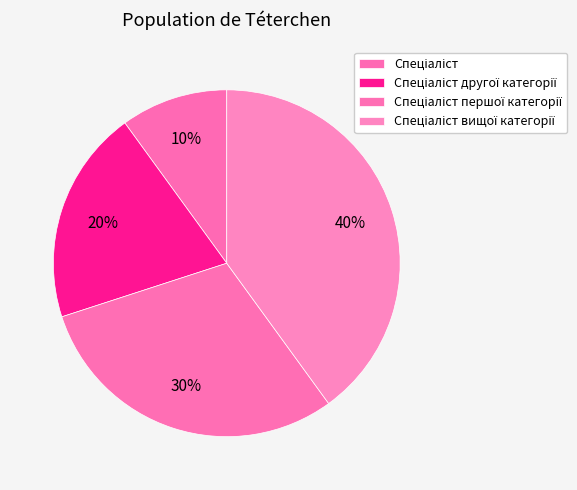

To the nearest percent, what portion does Спеціаліст represent?

10%